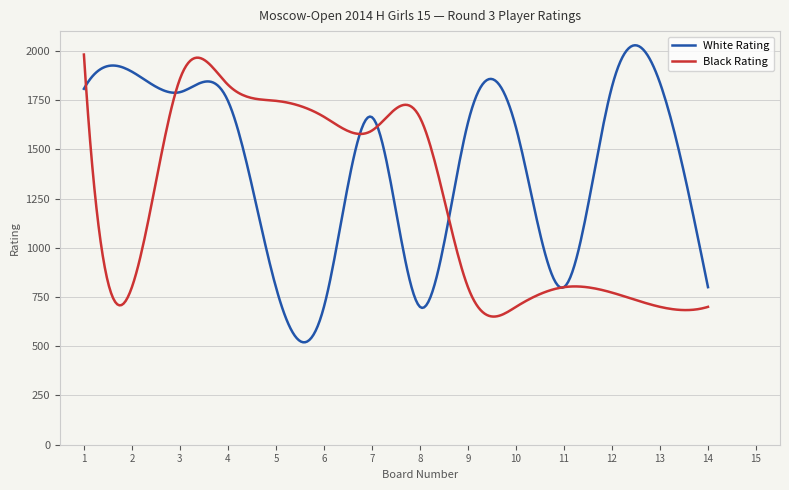

Which series has the widest spread of values?

White Rating